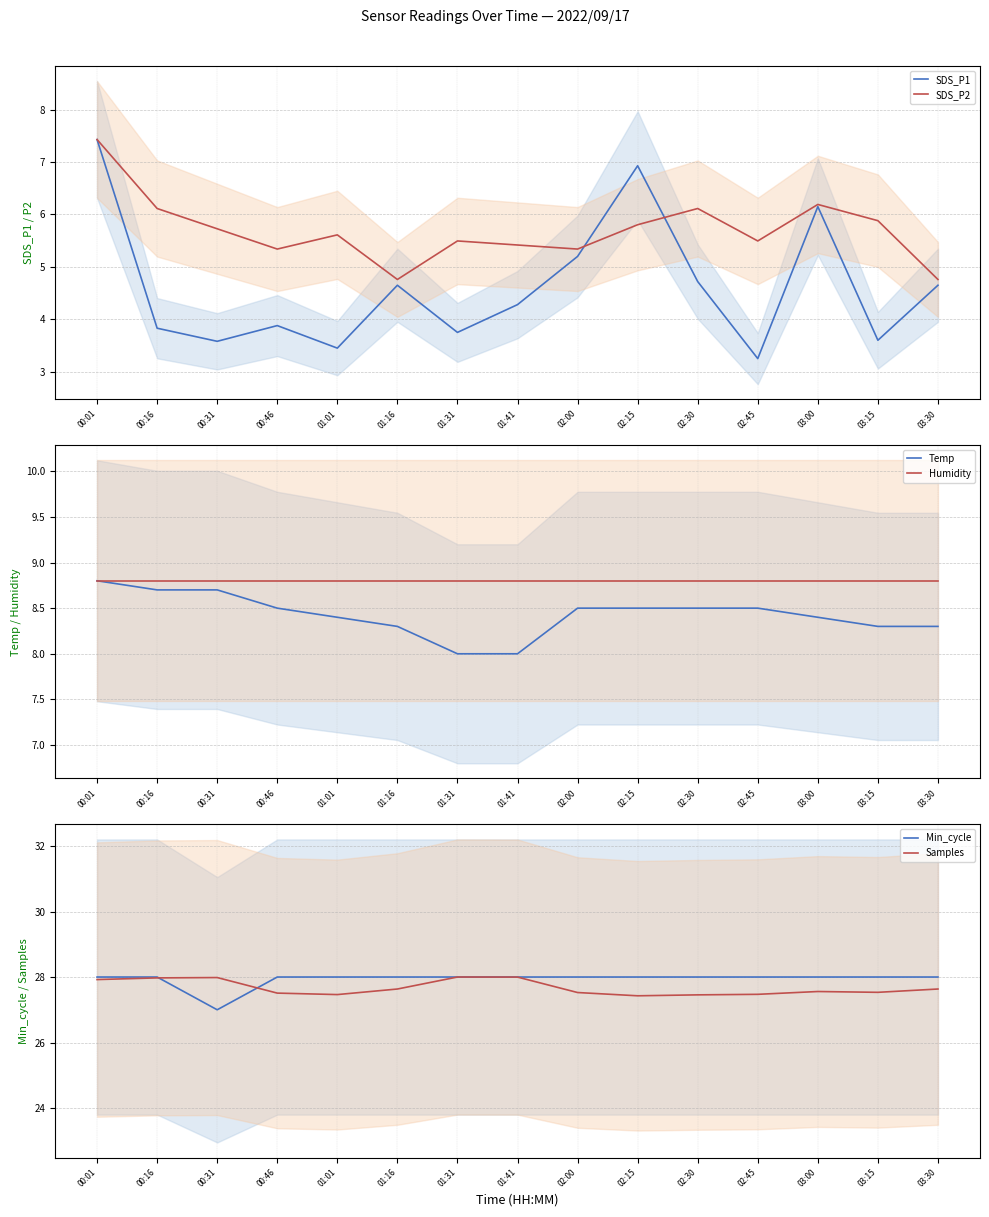

Reading left to right, transcribe all the data shown in this chart.

SDS_P1: 7.4	3.8	3.6	3.9	3.5	4.7	3.8	4.3	5.2	6.9	4.7	3.2	6.2	3.6	4.7
SDS_P2: 7.4	6.1	5.7	5.3	5.6	4.8	5.5	5.4	5.3	5.8	6.1	5.5	6.2	5.9	4.8
Temp: 8.8	8.7	8.7	8.5	8.4	8.3	8.0	8.0	8.5	8.5	8.5	8.5	8.4	8.3	8.3
Humidity: 8.8	8.8	8.8	8.8	8.8	8.8	8.8	8.8	8.8	8.8	8.8	8.8	8.8	8.8	8.8
Min_cycle: 28.0	28.0	27.0	28.0	28.0	28.0	28.0	28.0	28.0	28.0	28.0	28.0	28.0	28.0	28.0
Samples: 27.9	28.0	28.0	27.5	27.5	27.6	28.0	28.0	27.5	27.4	27.5	27.5	27.6	27.5	27.6